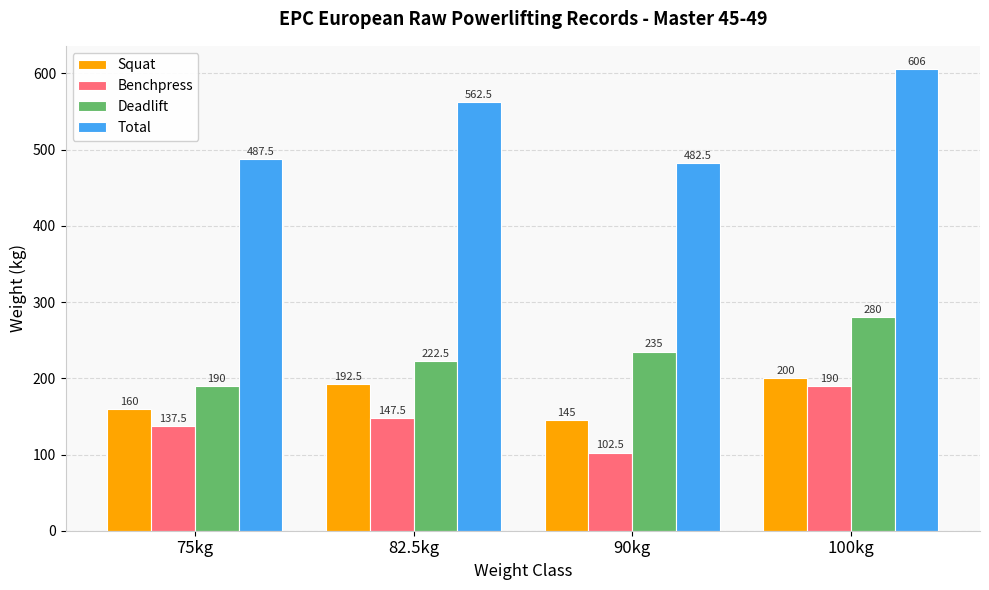

Which category has the highest value in the Deadlift series?

100kg